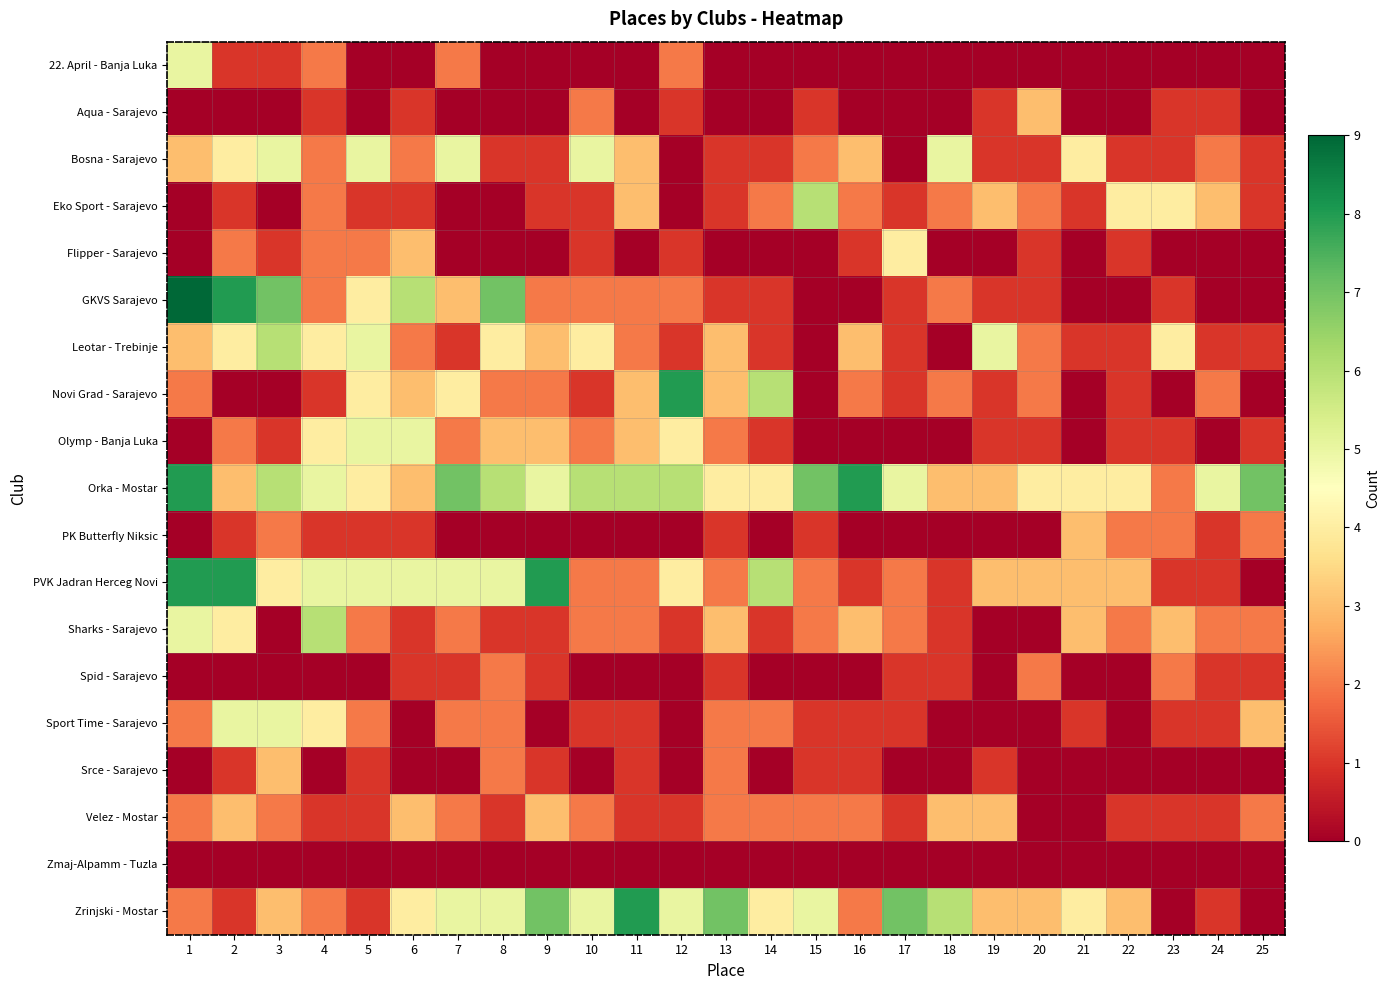

Rank the series at 24 from highest to lowest value.

Orka - Mostar, Eko Sport - Sarajevo, Bosna - Sarajevo, Novi Grad - Sarajevo, Sharks - Sarajevo, Aqua - Sarajevo, Leotar - Trebinje, PK Butterfly Niksic, PVK Jadran Herceg Novi, Spid - Sarajevo, Sport Time - Sarajevo, Velez - Mostar, Zrinjski - Mostar, 22. April - Banja Luka, Flipper - Sarajevo, GKVS Sarajevo, Olymp - Banja Luka, Srce - Sarajevo, Zmaj-Alpamm - Tuzla